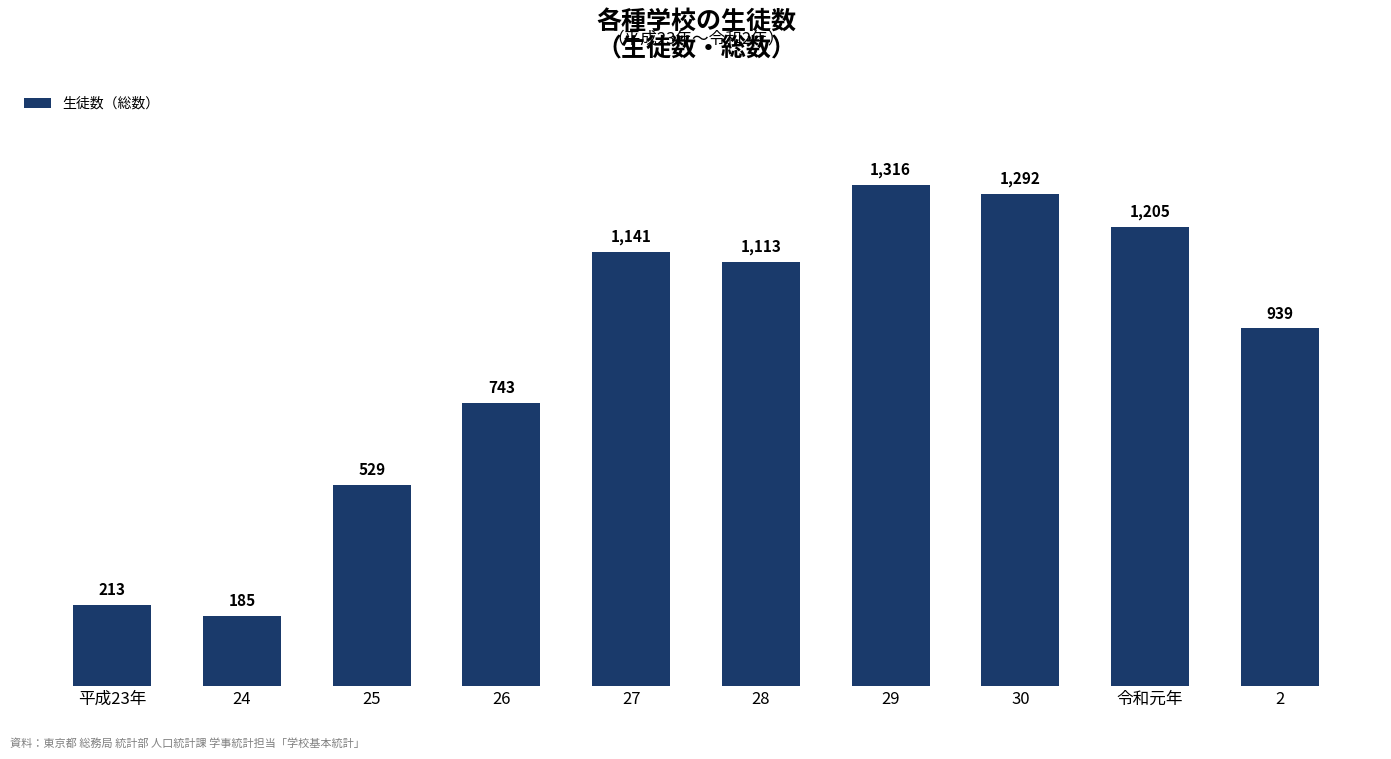

True or false: the data shows 321 at 28.

False